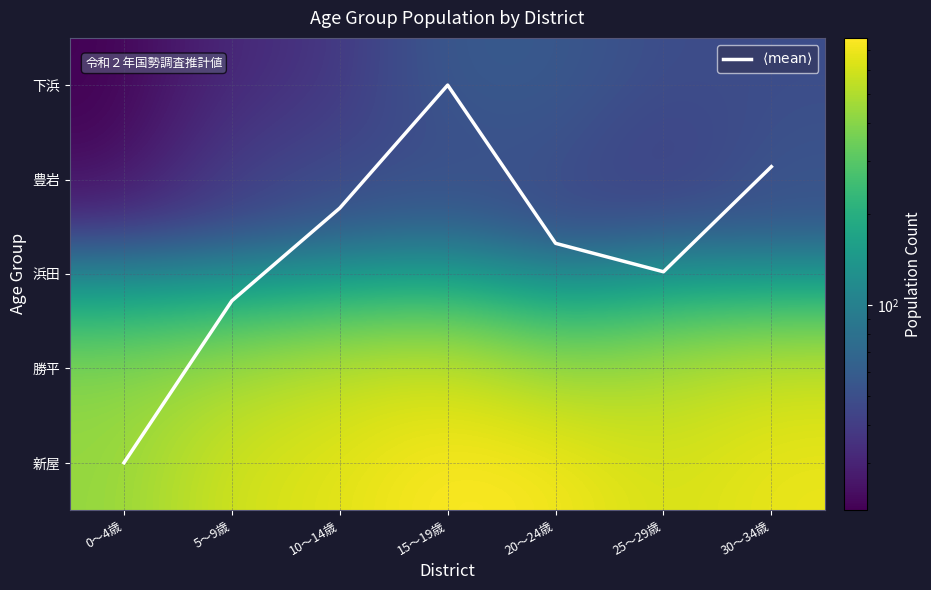

At which category is the sum across all series the highest?

15～19歳